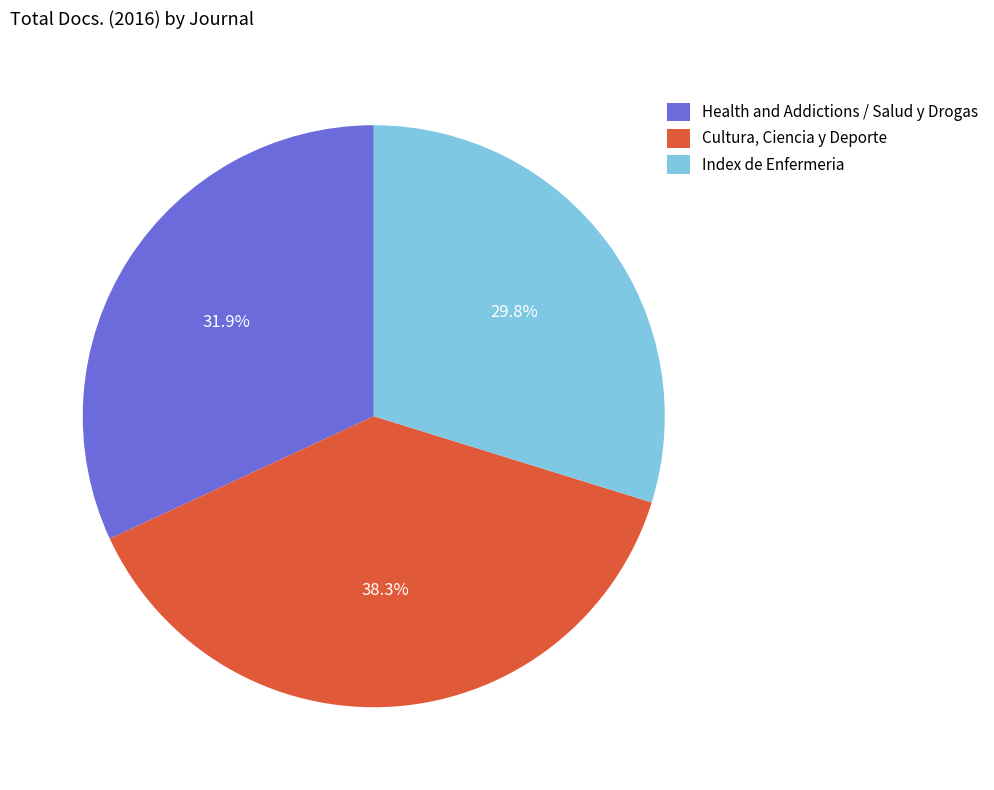

Does Health and Addictions / Salud y Drogas represent more than half of the total?

No